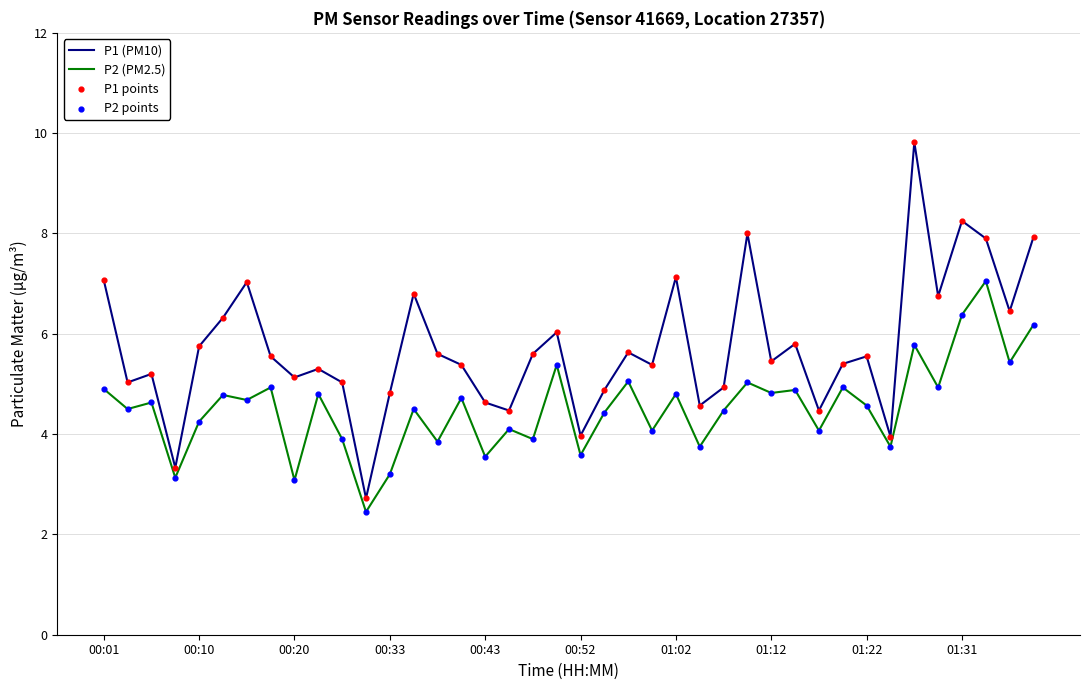

Which series has the widest spread of values?

P1 (PM10)